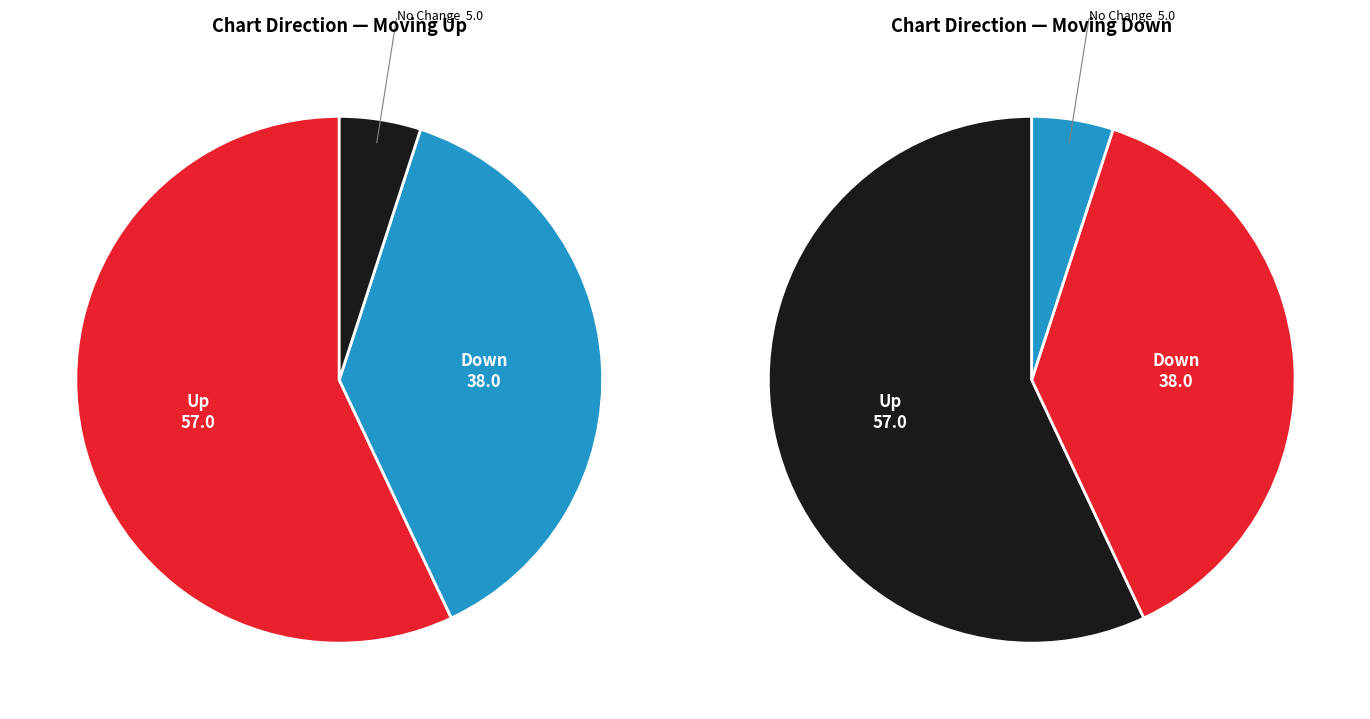

Is it true that down is 38% of the pie?

True